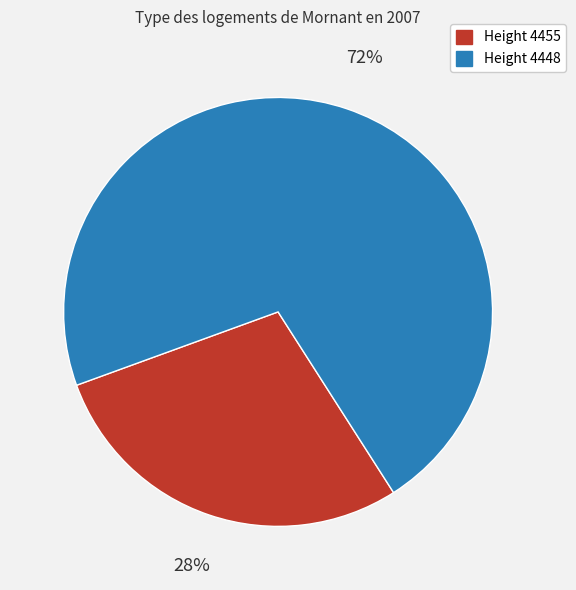

To the nearest percent, what is the average slice percentage?

50%